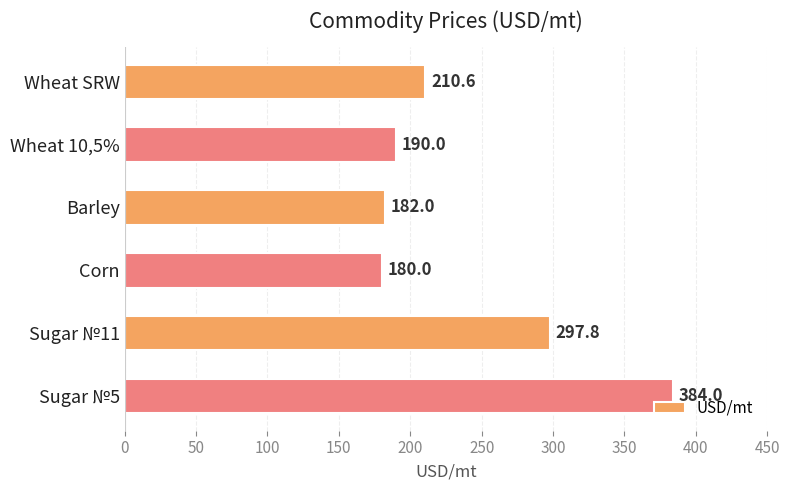

What is the minimum value shown in the chart?

180.0